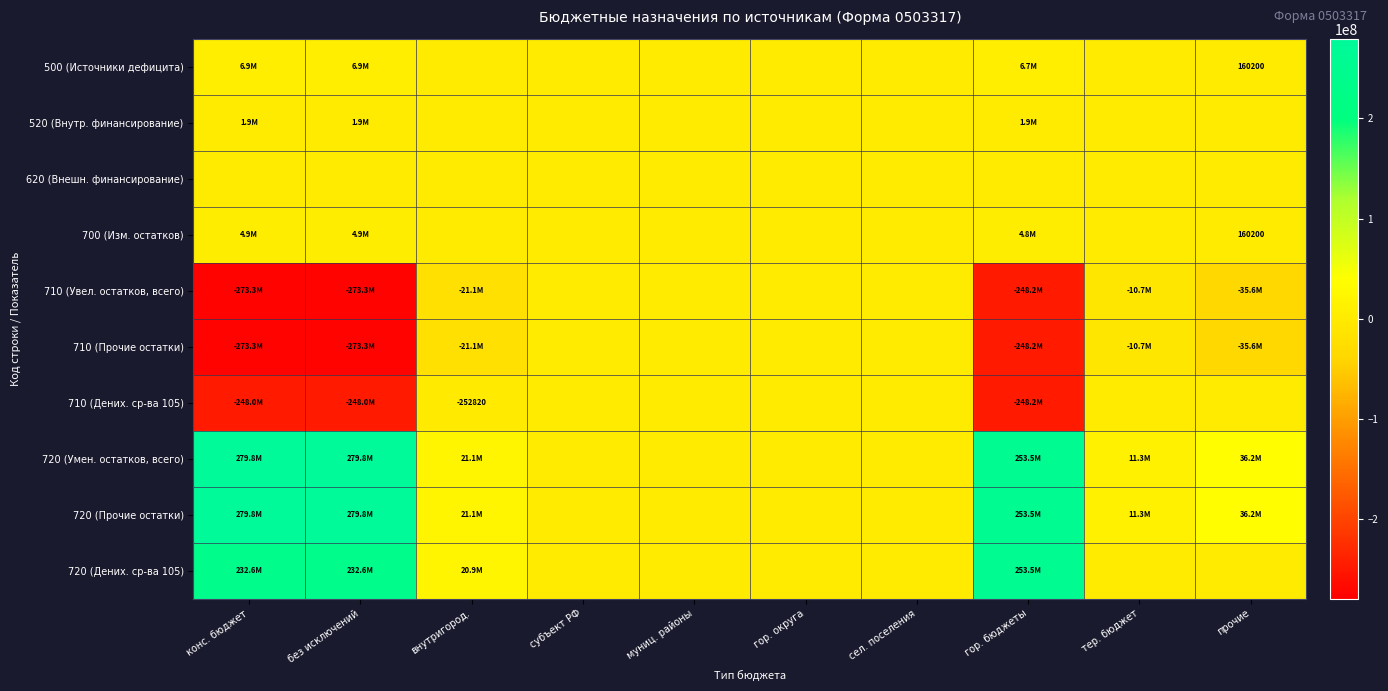

At which category is the sum across all series the highest?

гор. бюджеты